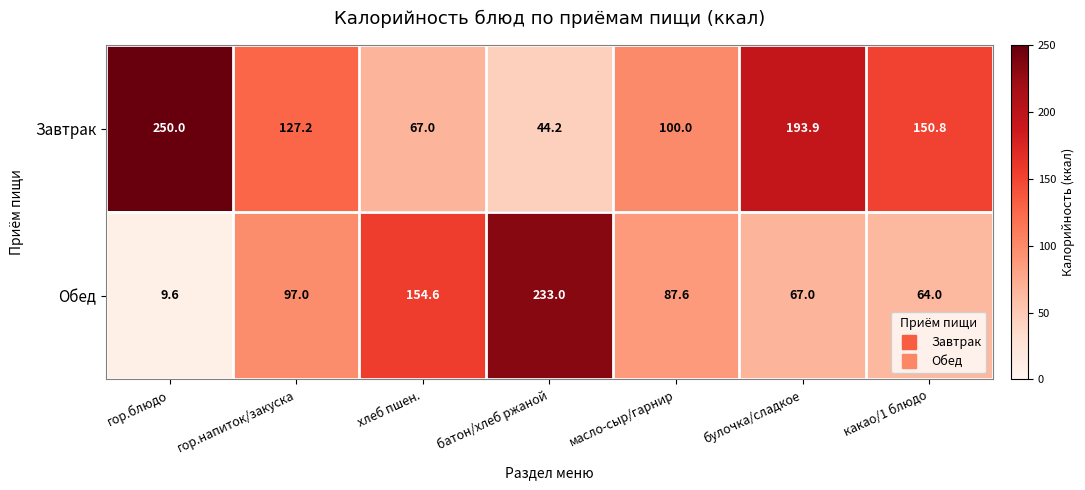

Which series has the largest total across all categories?

Завтрак